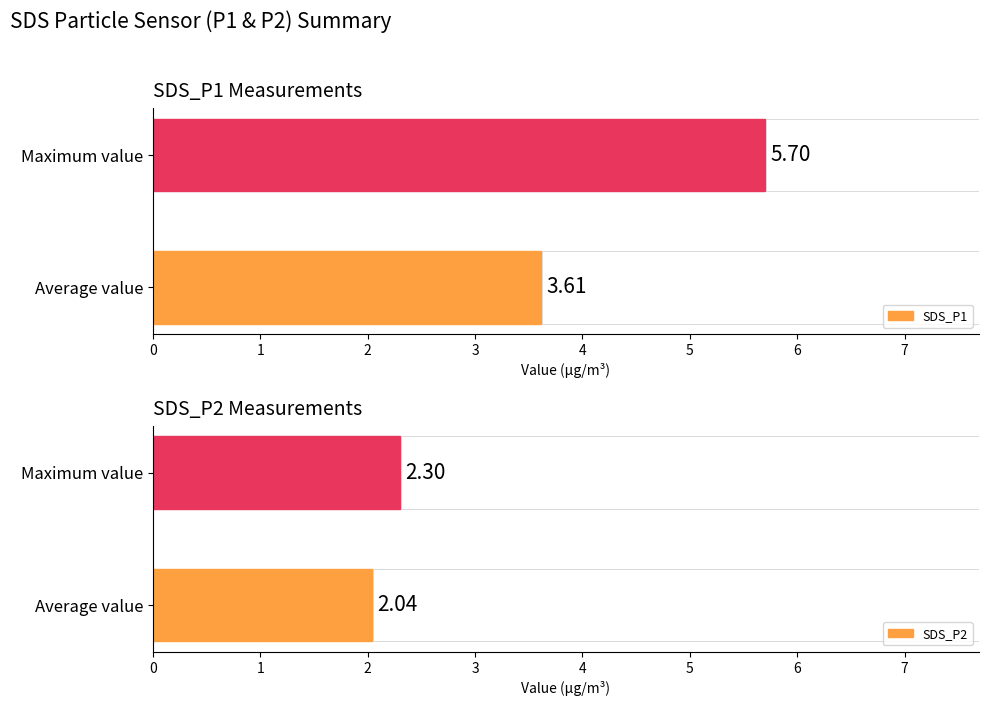

What is the average value of the SDS_P2 series?

2.2